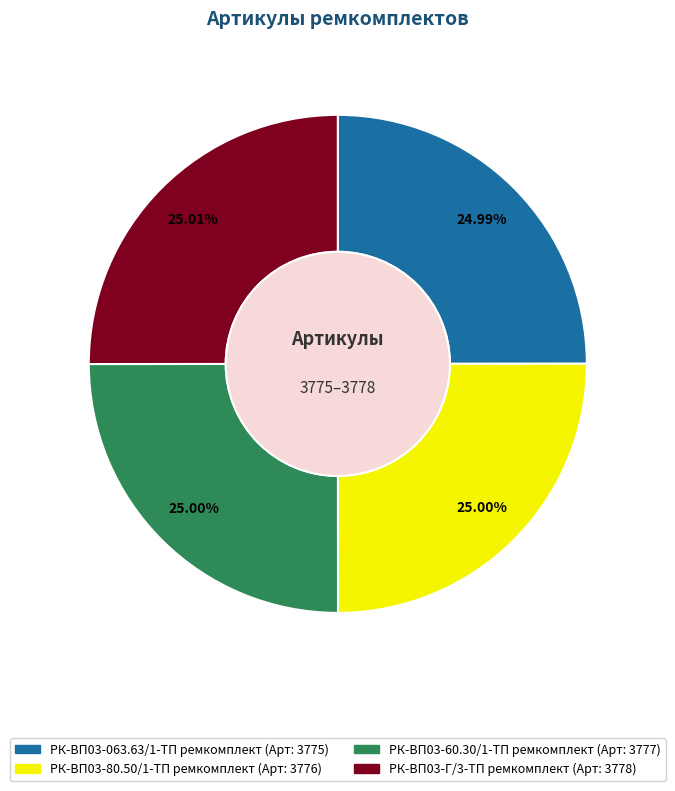

Approximately how many times larger is the value at РК-ВП03-063.63/1-ТП ремкомплект compared to РК-ВП03-80.50/1-ТП ремкомплект?

1.0